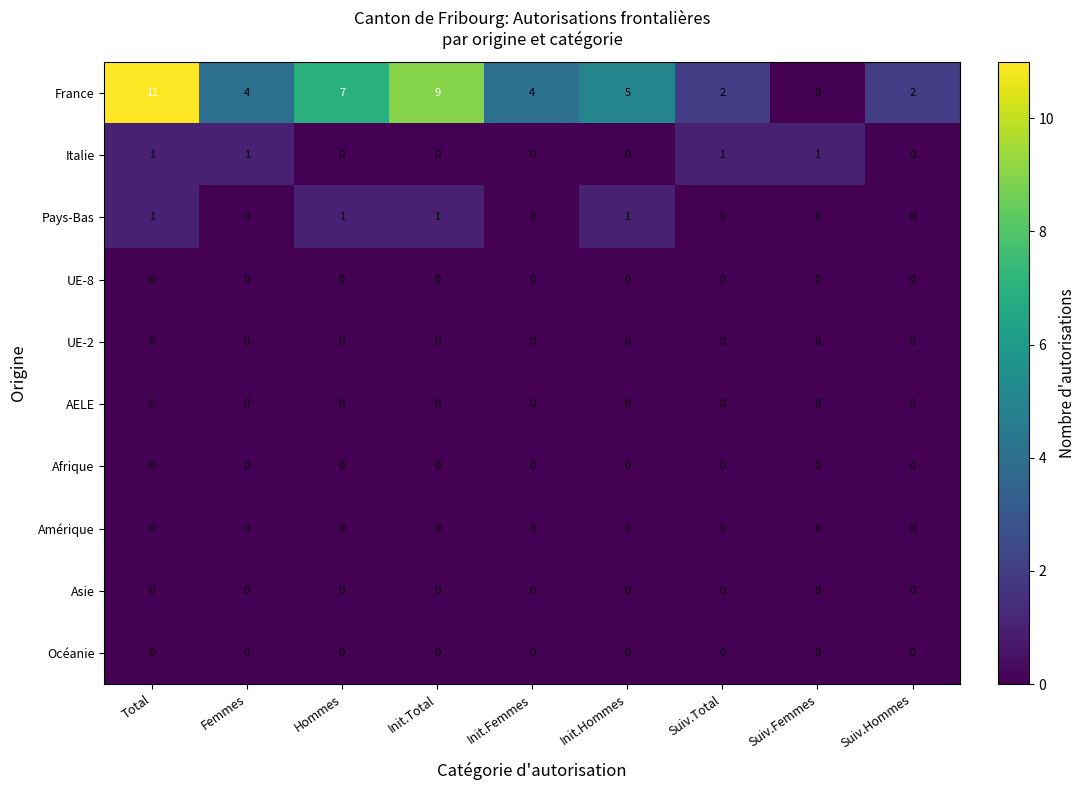

What is the sum of all Pays-Bas values?

4